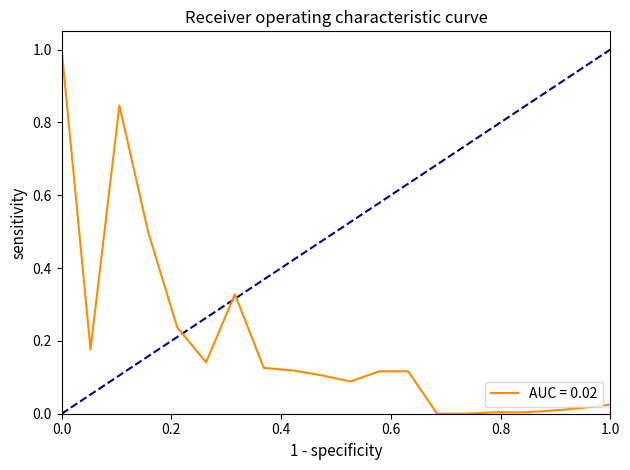

What is the maximum value shown in the chart?

1.0